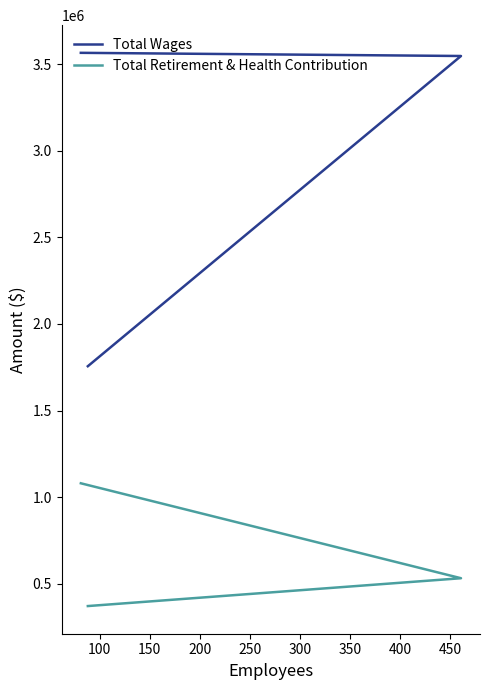

True or false: Total Retirement & Health Contribution has a value of 304516 at 50.

False